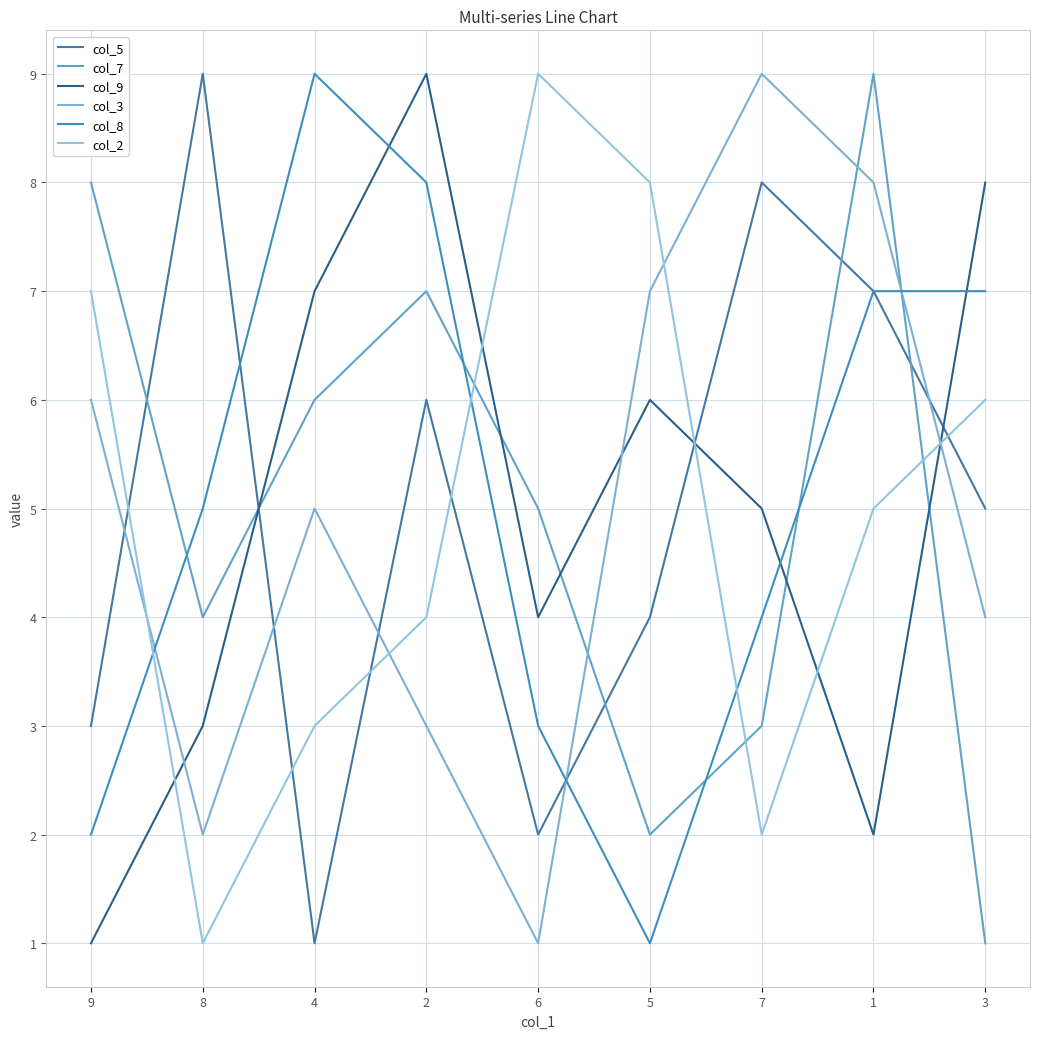

Which series has the largest total across all categories?

col_8